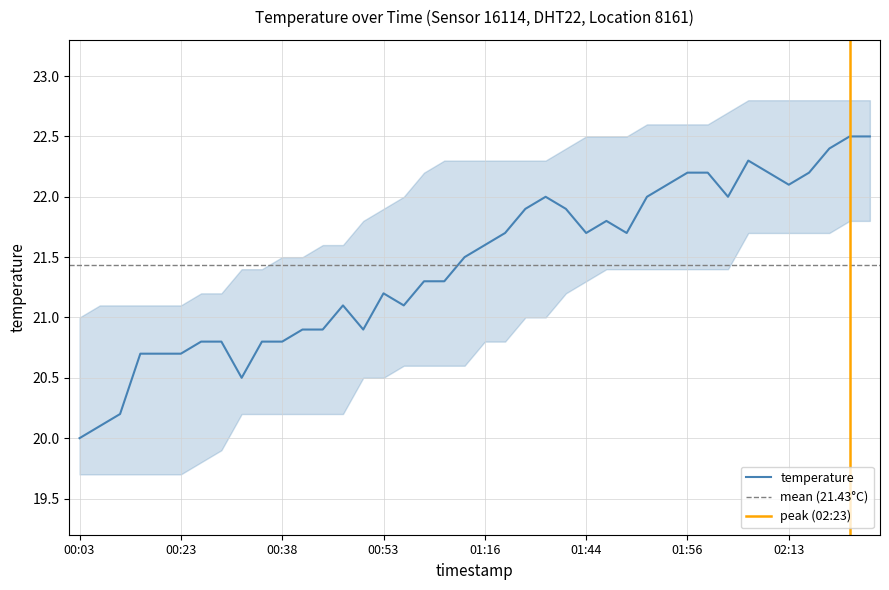

What is the change in value from 00:43 to 01:39?

+1.1